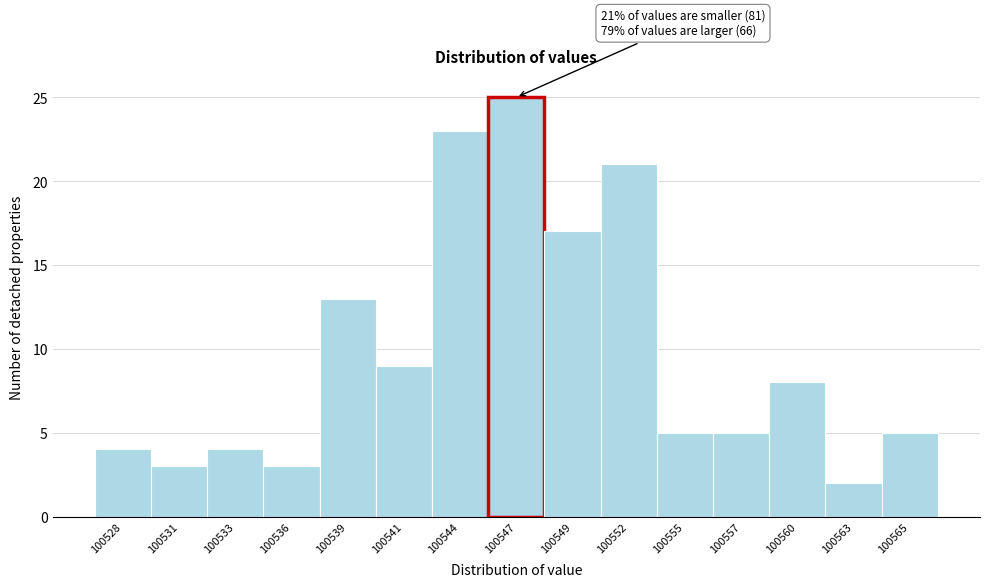

Reading left to right, what are all the values shown in this chart?

100528=4	100531=3	100533=4	100536=3	100539=13	100541=9	100544=23	100547=25	100549=17	100552=21	100555=5	100557=5	100560=8	100563=2	100565=5